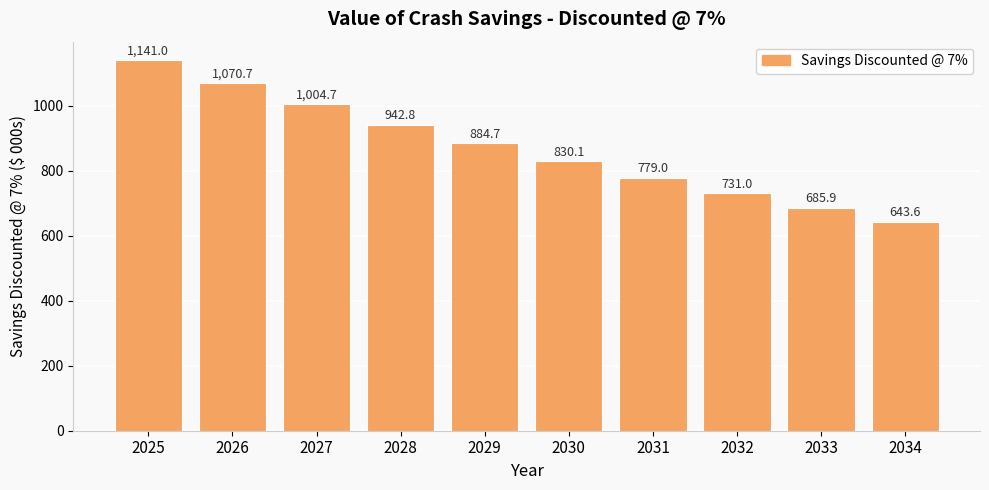

What is the difference between the values at 2027 and 2034?

361.1